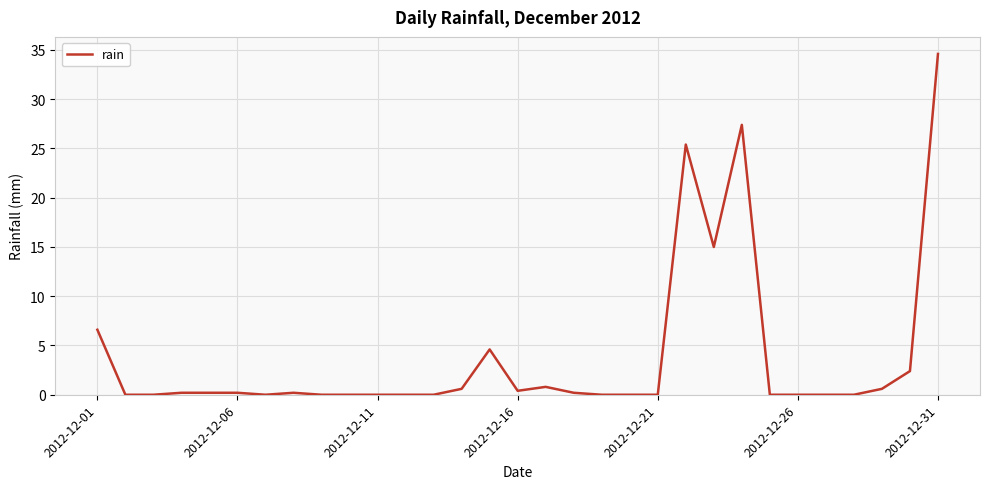

What is the greatest value displayed?

34.6